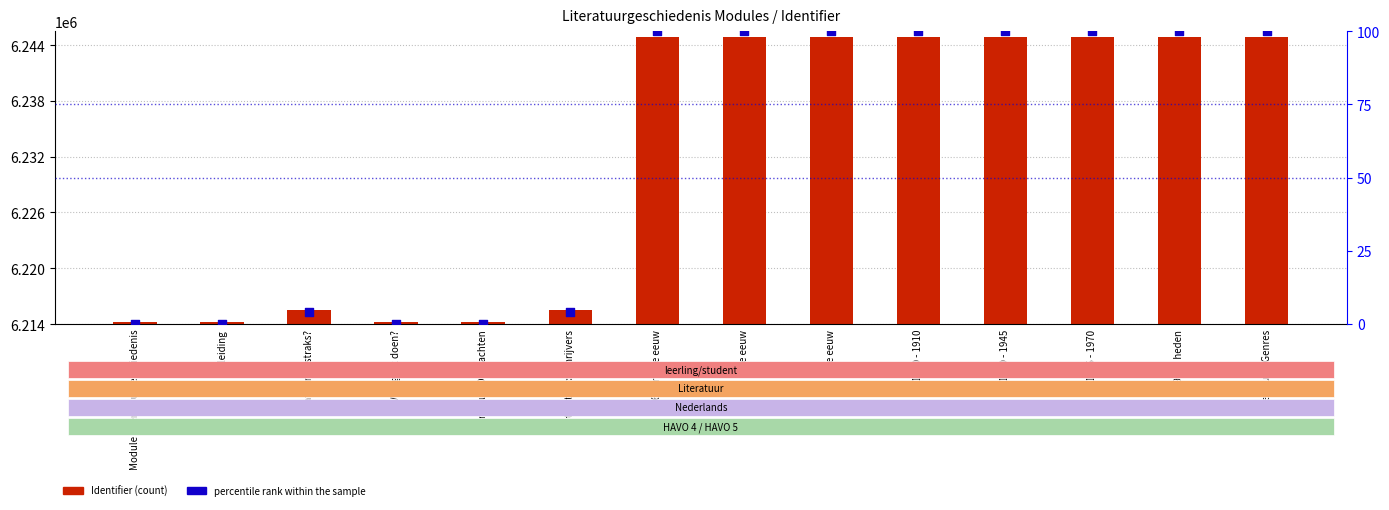

Which series reaches the maximum Y coordinate?

Identifier